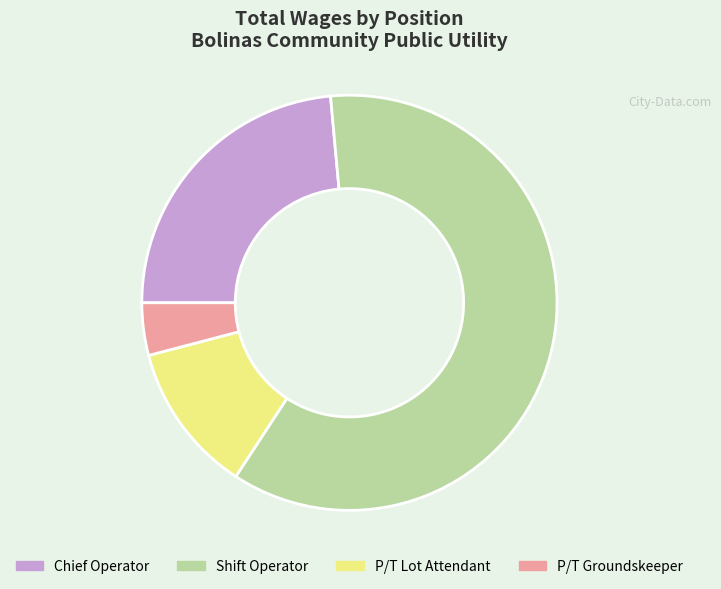

Which slice is the smallest?

P/T Groundskeeper